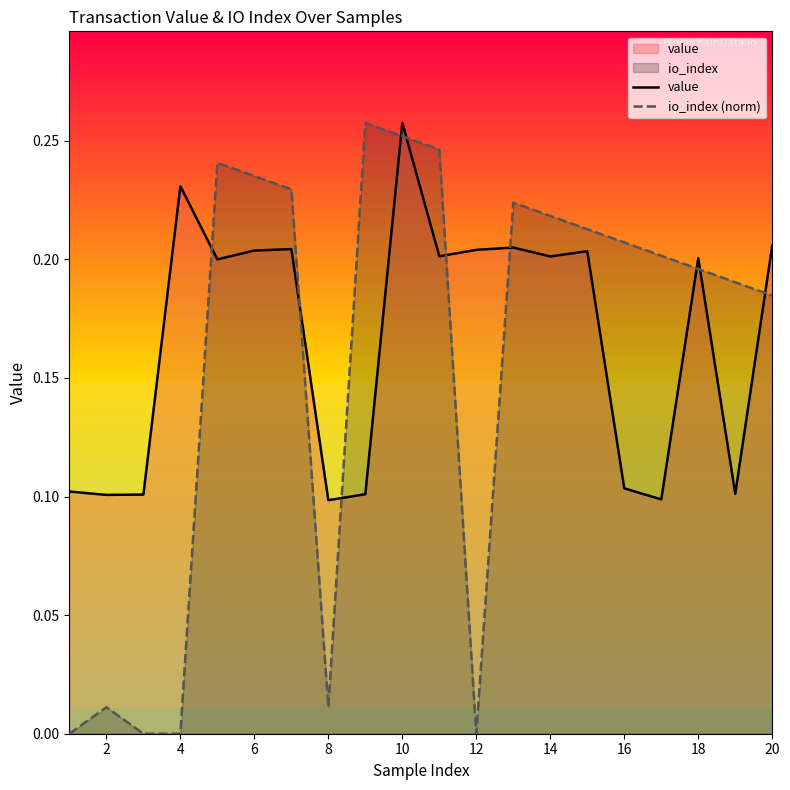

Reading left to right, extract all data points from this chart.

value: 0.1	0.1	0.1	0.2	0.2	0.2	0.2	0.1	0.1	0.3	0.2	0.2	0.2	0.2	0.2	0.1	0.1	0.2	0.1	0.2
io_index (norm): 0.0	0.0	0.0	0.0	0.2	0.2	0.2	0.0	0.3	0.3	0.2	0.0	0.2	0.2	0.2	0.2	0.2	0.2	0.2	0.2